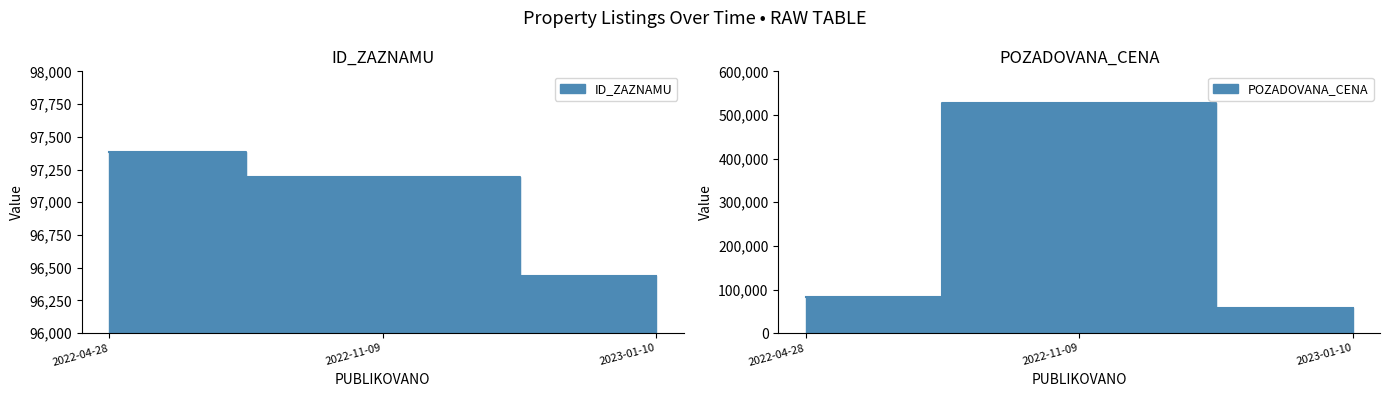

At which label does ID_ZAZNAMU first exceed 97193?

2022-04-28